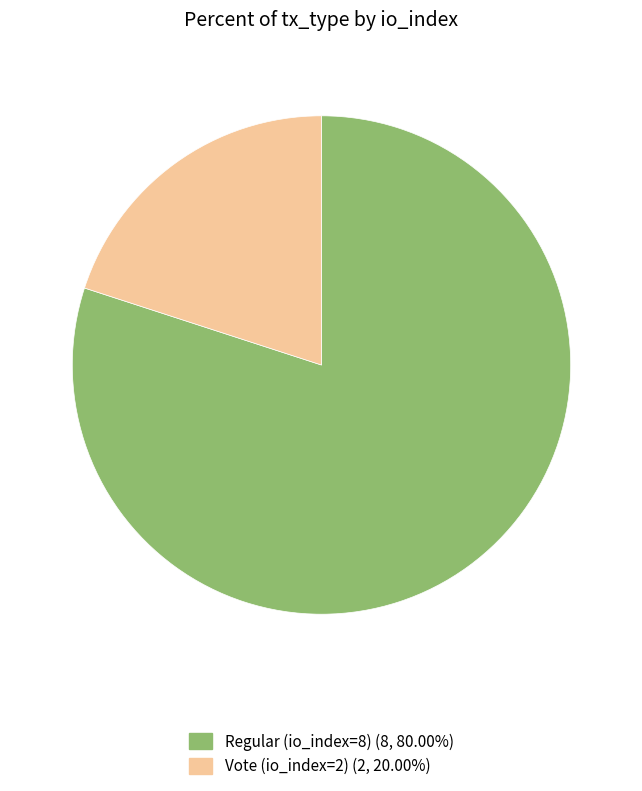

Rank the categories by value from highest to lowest.

Regular (io_index=8), Vote (io_index=2)